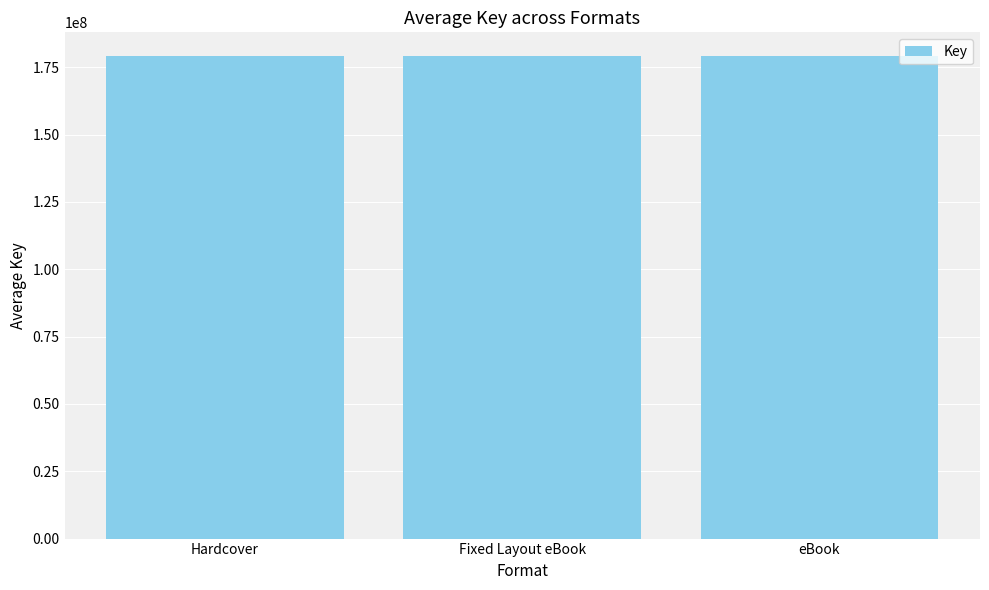

What is the minimum value shown in the chart?

179013376